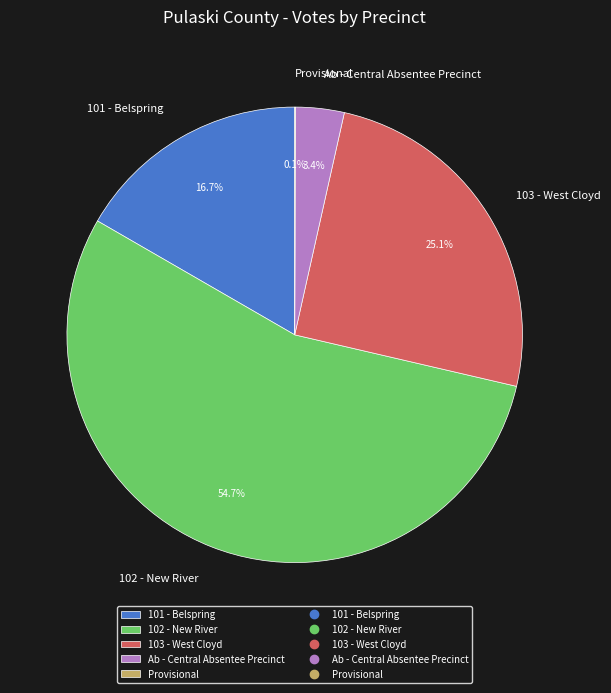

What is the largest slice in the pie chart?

102 - New River